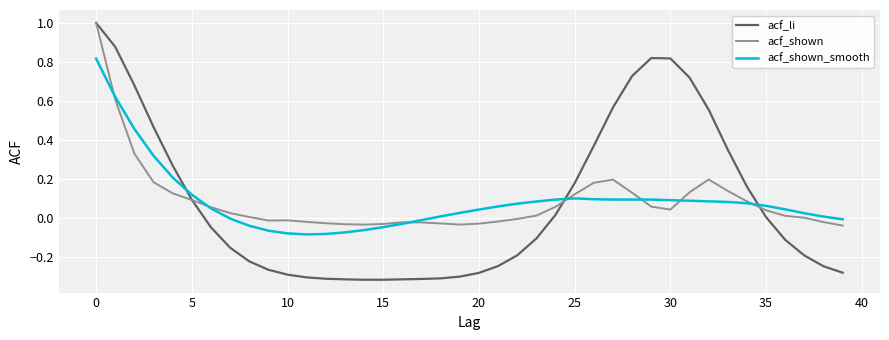

Which series has the largest range (max minus min)?

acf_li